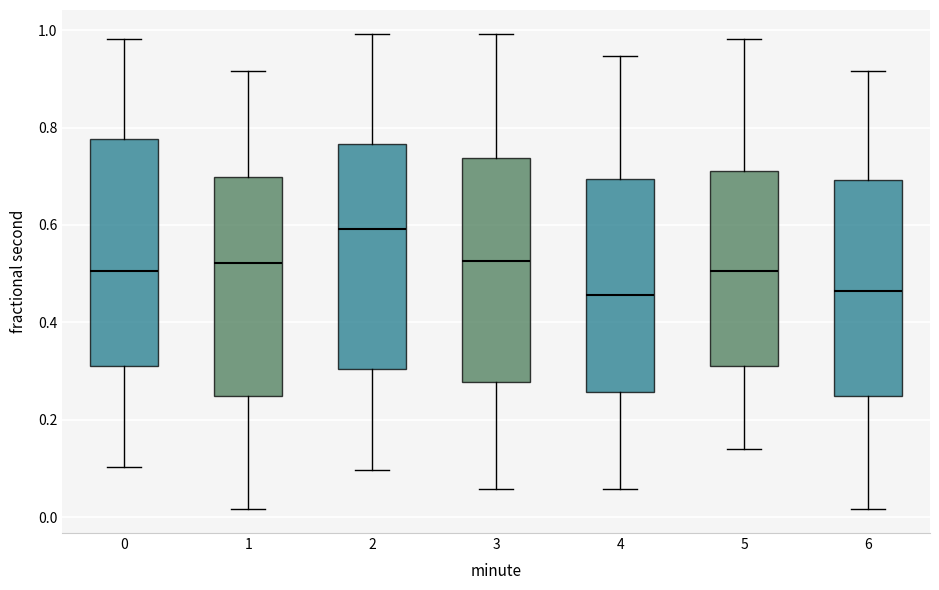

Reading left to right, read every box against the y-axis: the position of its median line, the range the box covers, and the ends of its whiskers. The values are not printed on the chart, so give them approximately, as read against the axis.

0: median 0.50, box 0.32 to 0.78, whiskers 0.10 to 0.98
1: median 0.52, box 0.24 to 0.70, whiskers 0.02 to 0.92
2: median 0.60, box 0.30 to 0.76, whiskers 0.10 to 1.00
3: median 0.52, box 0.28 to 0.74, whiskers 0.06 to 1.00
4: median 0.46, box 0.26 to 0.70, whiskers 0.06 to 0.94
5: median 0.50, box 0.32 to 0.72, whiskers 0.14 to 0.98
6: median 0.46, box 0.24 to 0.70, whiskers 0.02 to 0.92